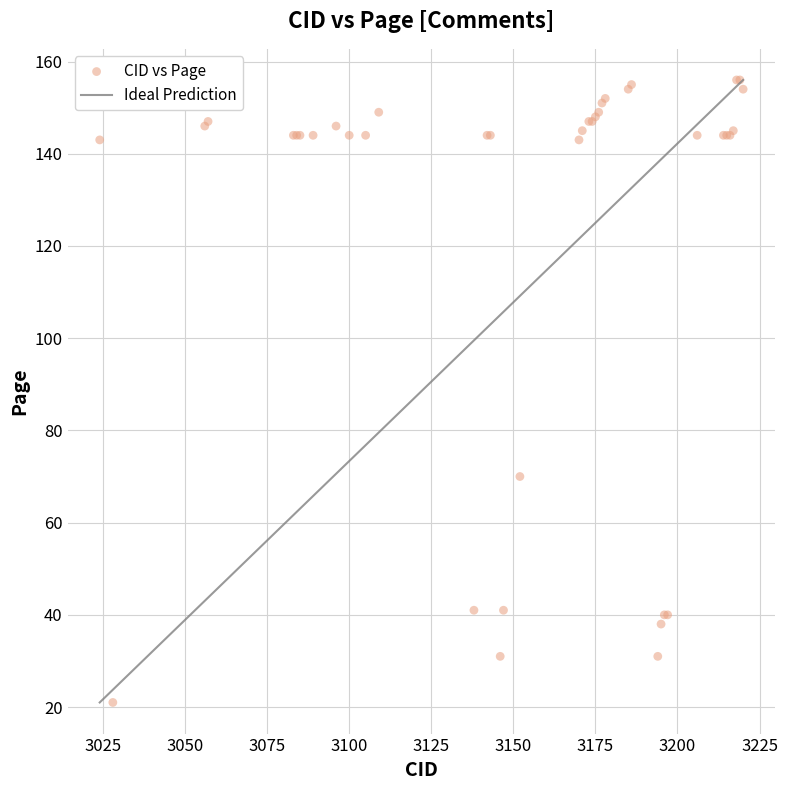

What Y value in the scatter plot is closest to 88?

70